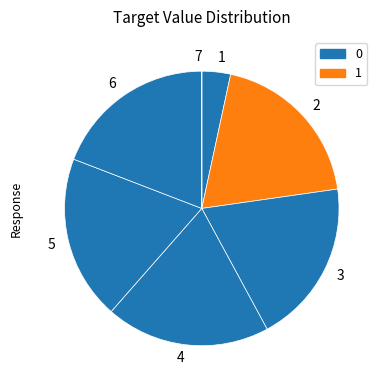

True or false: 1 accounts for 3% of the total.

True